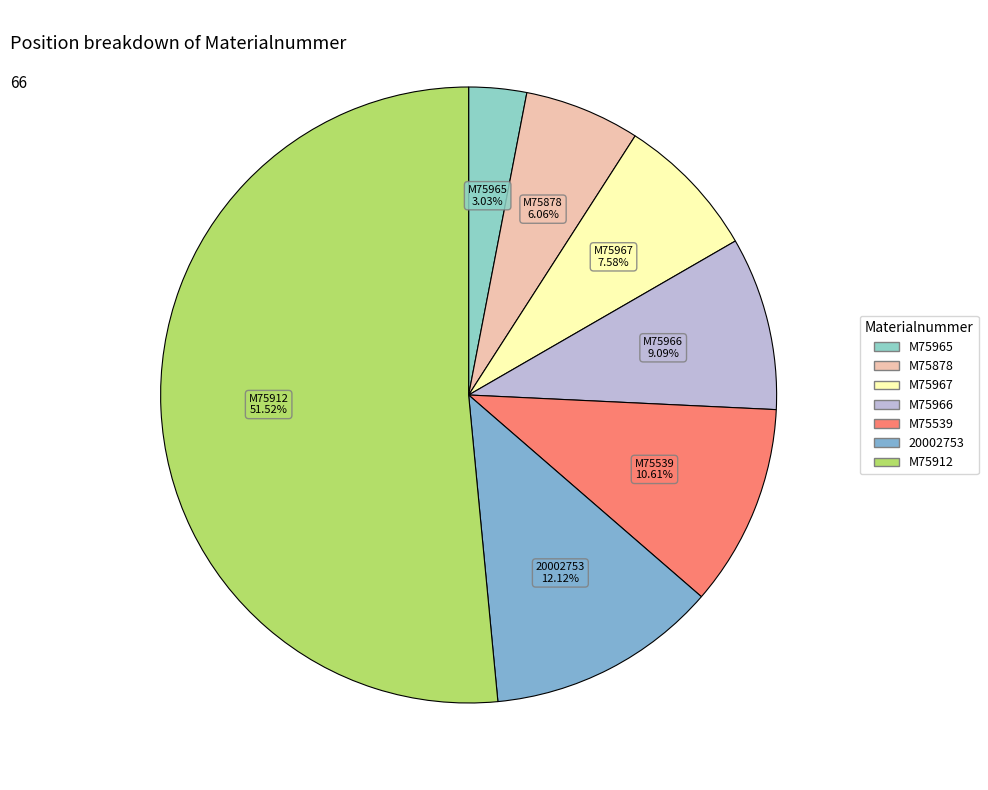

What is the ratio of the value at M75966 to the value at M75967?

1.2